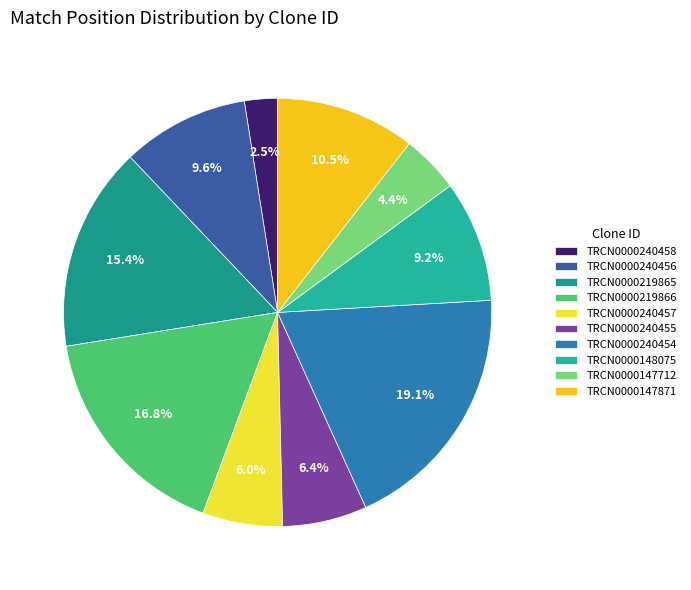

Which category has the smallest portion of the pie?

TRCN0000240458